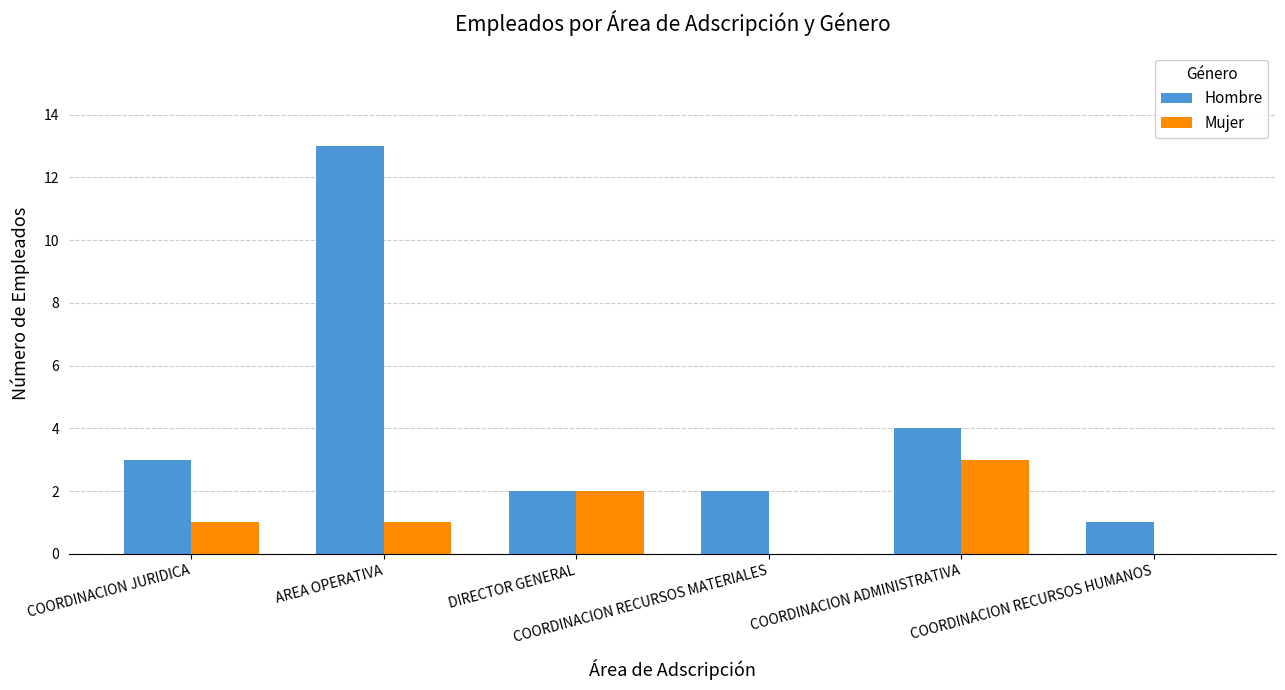

What are all the series names shown in the legend?

Hombre, Mujer